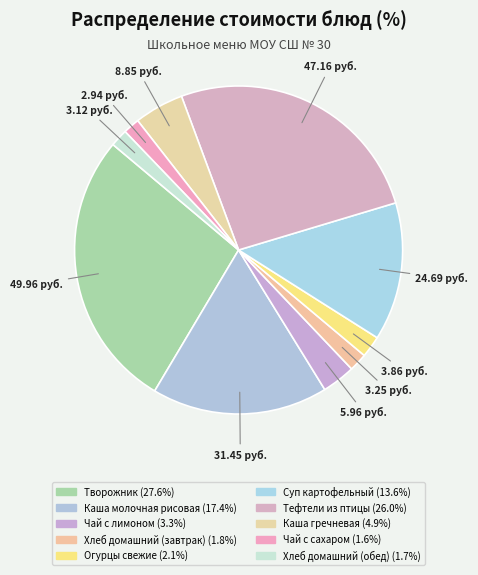

How many slices are in this pie chart?

10